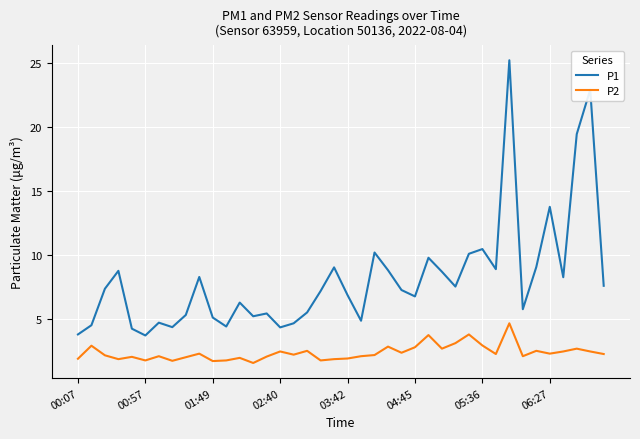

What is the maximum value for P2?

4.7